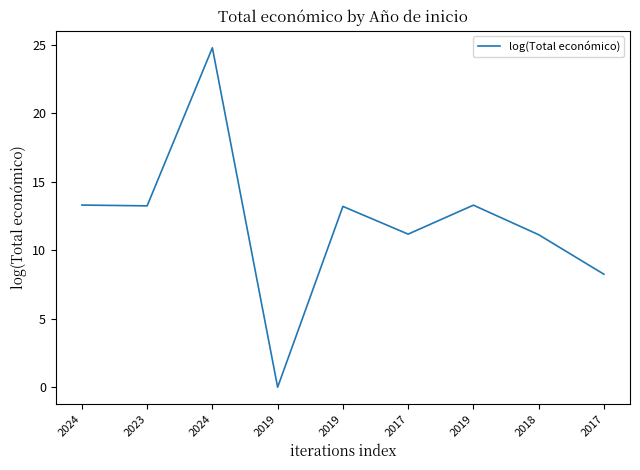

What is the label of the 7th point from the left?

2019